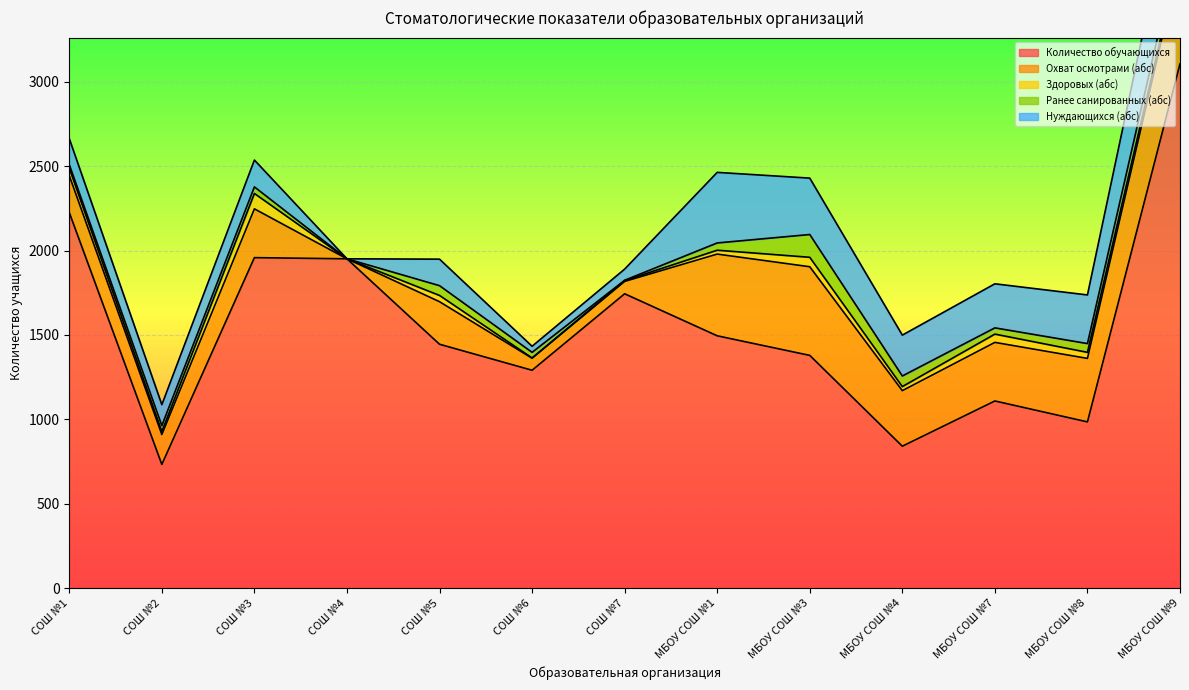

What is the difference between the highest and lowest values at СОШ №5?

1408